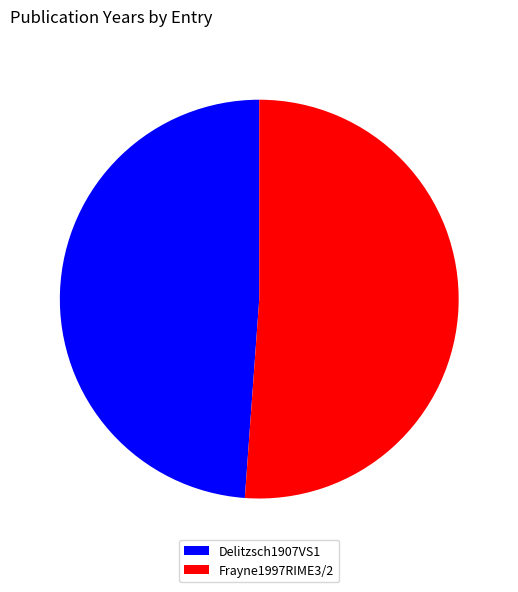

Combined, do Frayne1997RIME3/2 and Delitzsch1907VS1 account for over 50%?

Yes